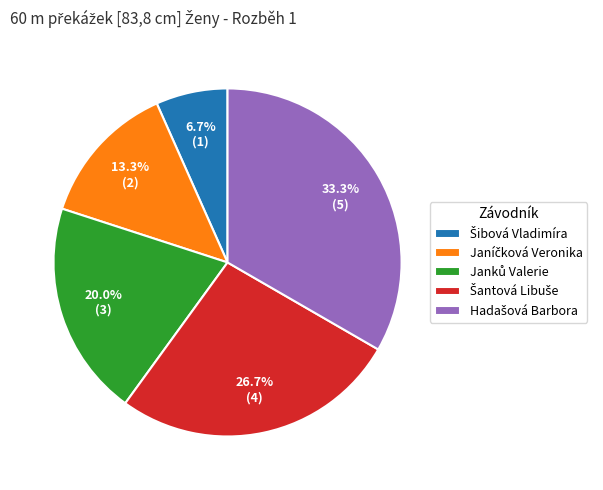

How many slices are in this pie chart?

5